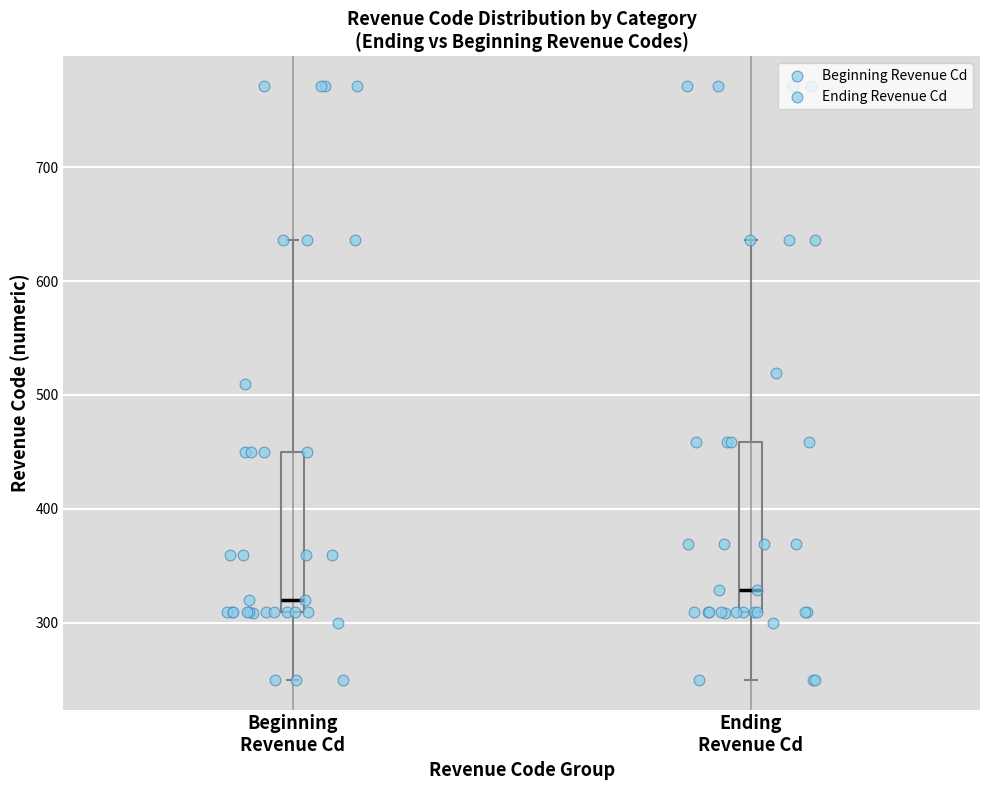

Reading left to right, transcribe this box plot: for each box, give where its median line is, the range the box spans, and where its two whiskers end, as read against the y-axis. The values are not printed on the chart, so give them approximately, as read against the axis.

Beginning Revenue Cd: median 320, box 310 to 450, whiskers 250 to 640
Ending Revenue Cd: median 330, box 310 to 460, whiskers 250 to 640